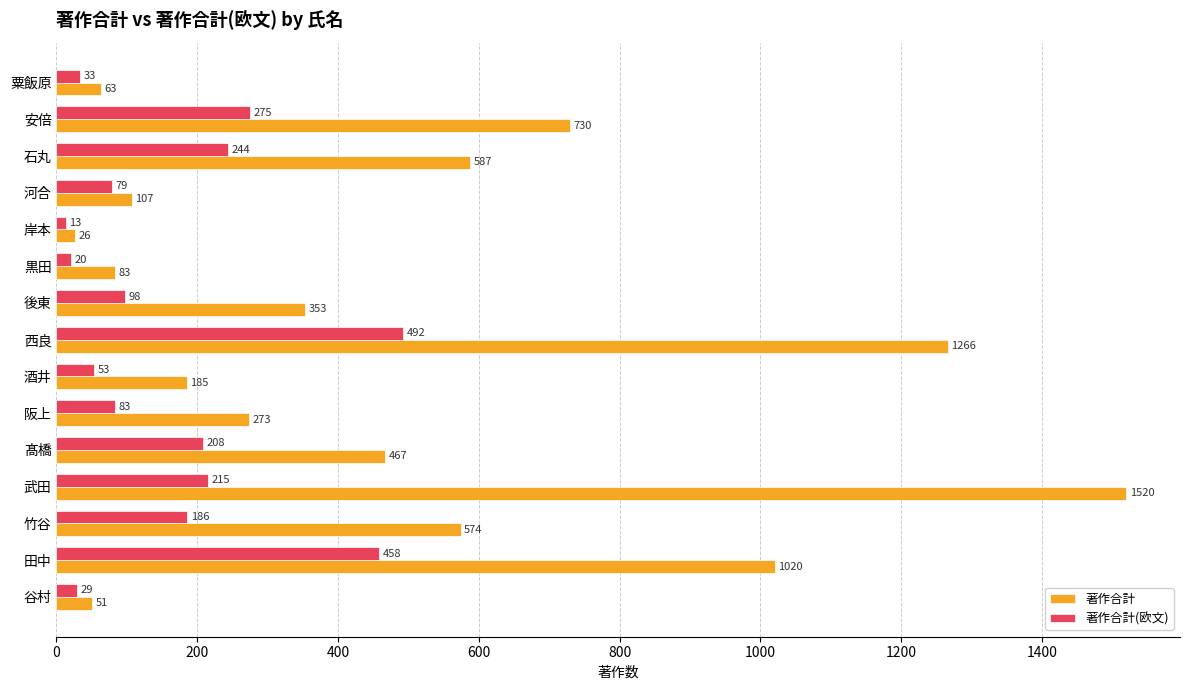

What value does the 著作合計 series have at 後東?

353